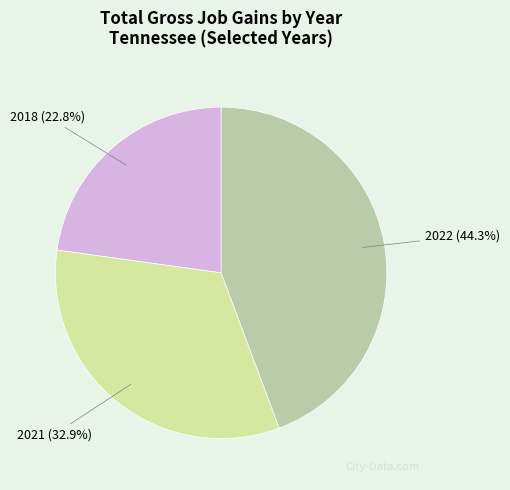

How much of the chart is everything except 2018?

77.2%